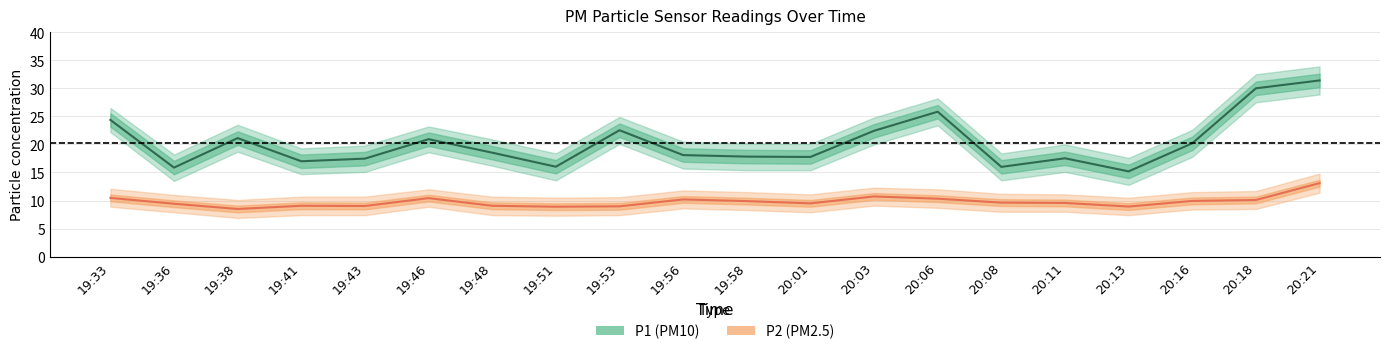

List the series in order of their overall mean, lowest first.

P2, P1